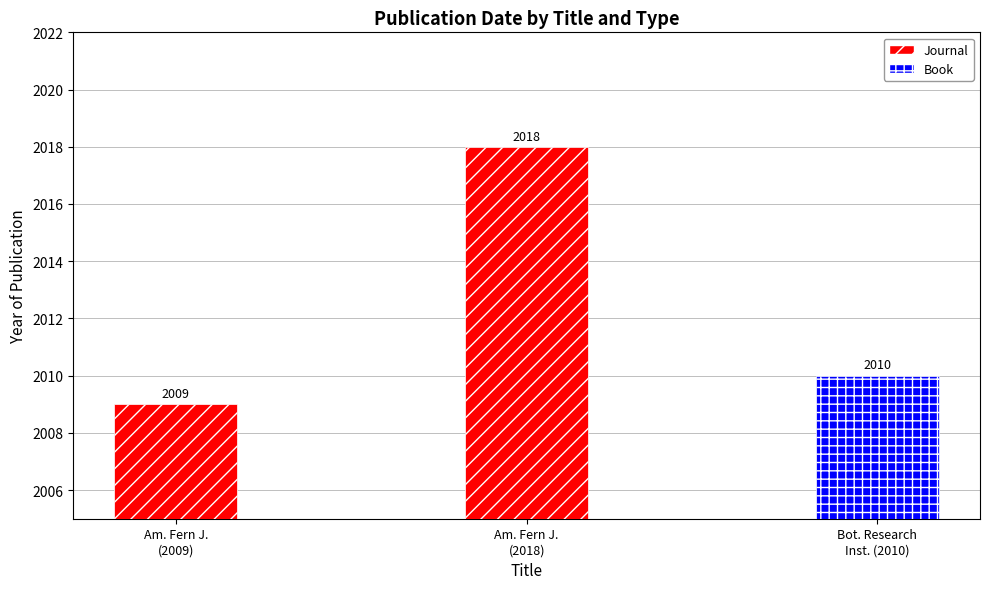

The chart shows a value of 2018 at Am. Fern J.
(2018). True or false?

True